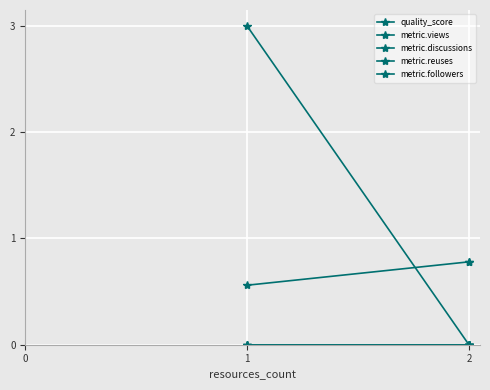

Is it true that metric.reuses equals 0.0 at 2?

True